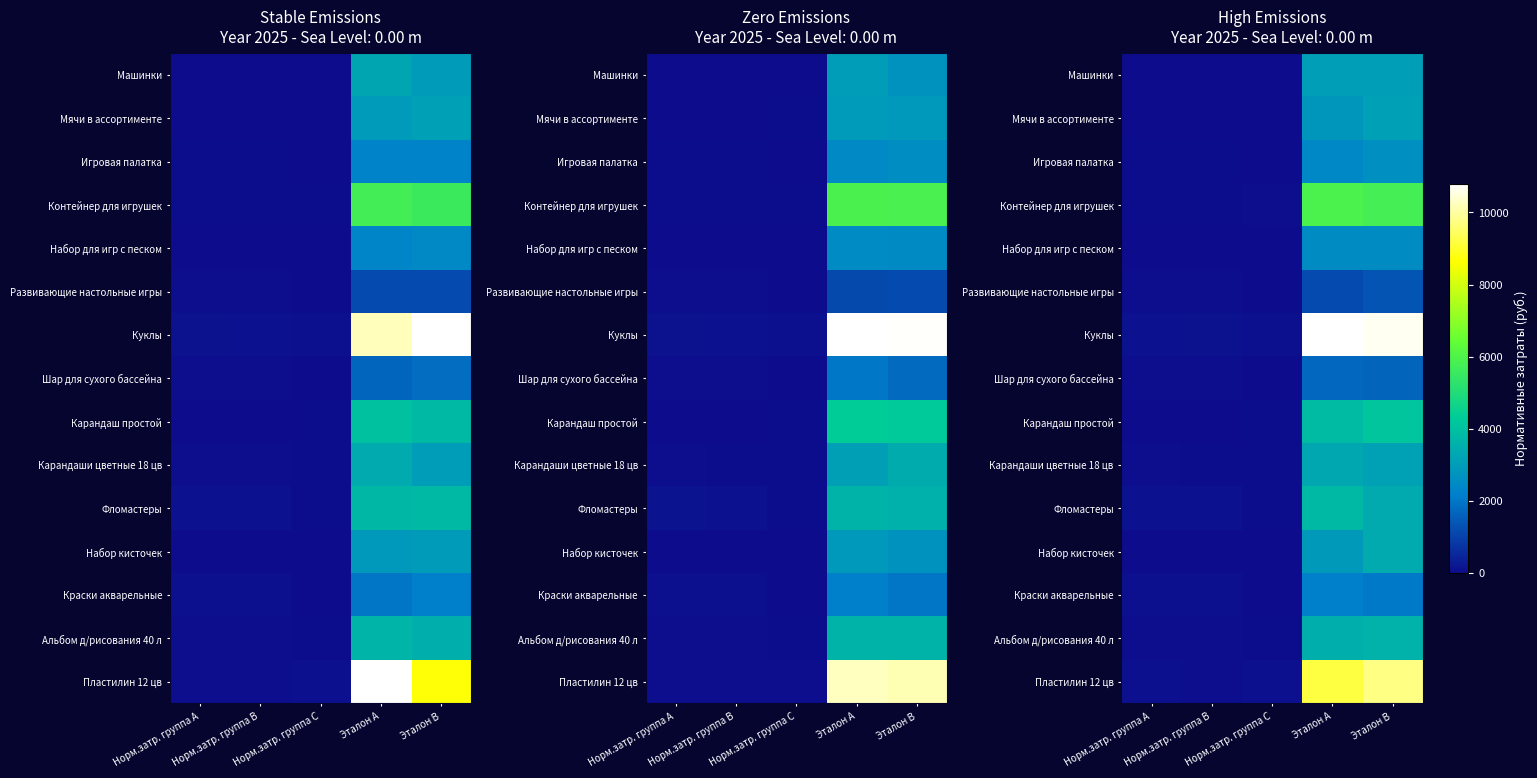

What is the minimum value for Фломастеры?

25.6